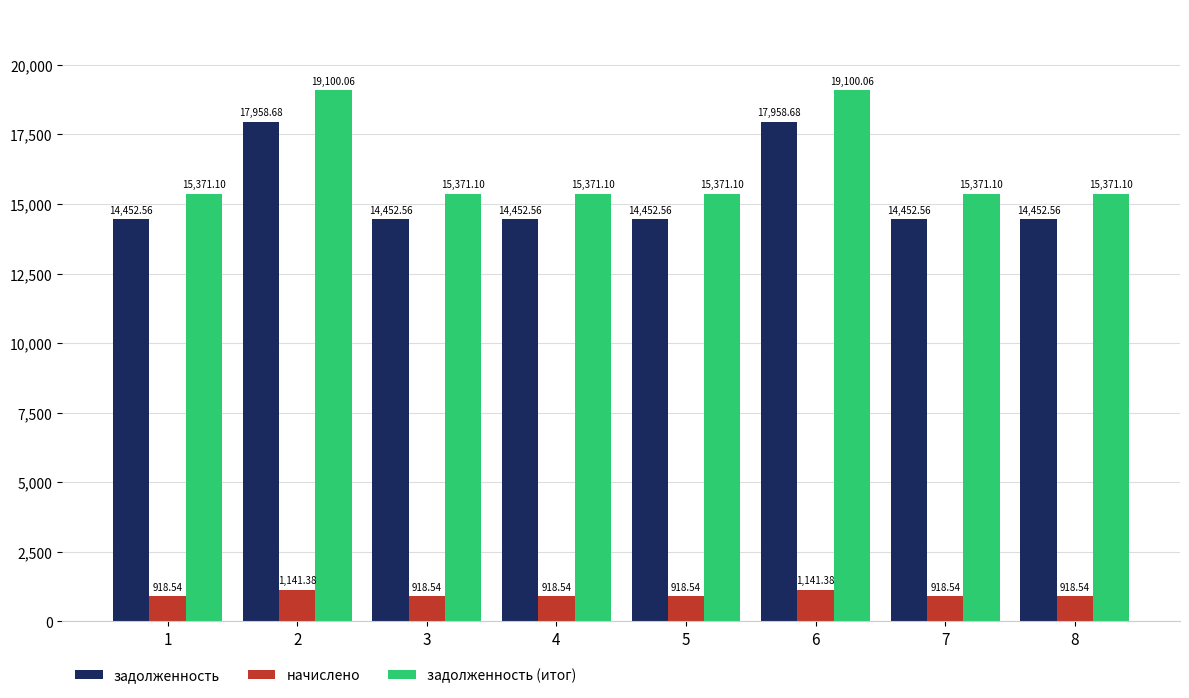

What is the spread (max minus min) of values at 4?

14452.6